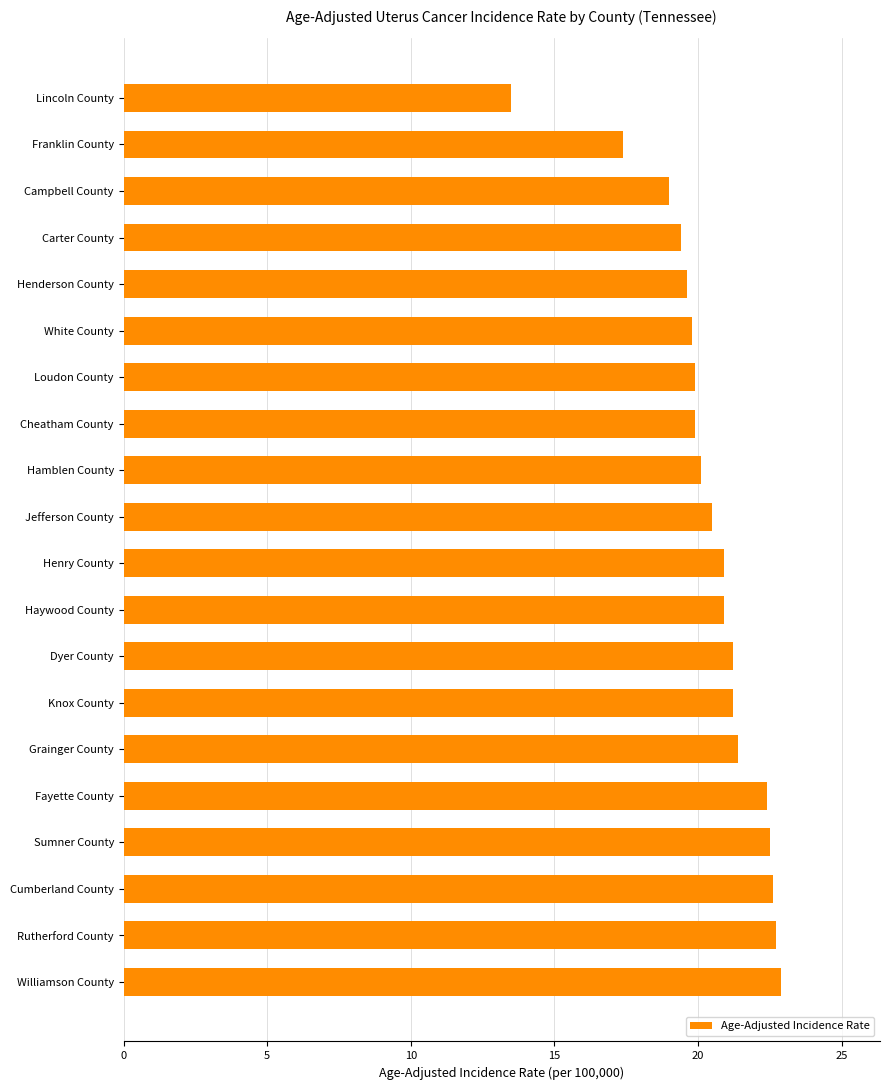

Which has a higher value, Loudon County or Lincoln County?

Loudon County